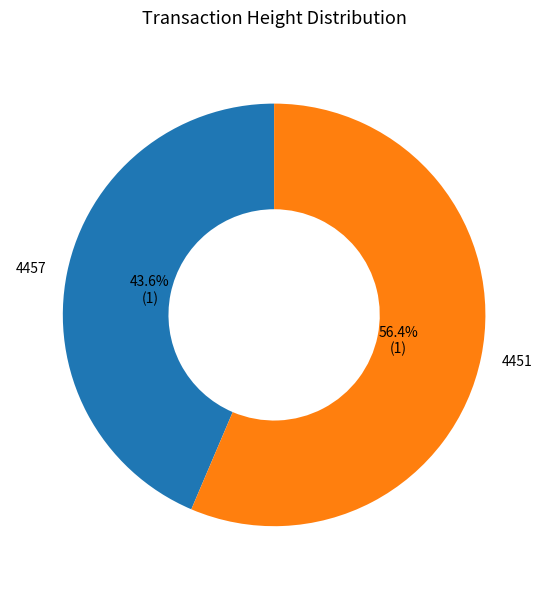

Between 4457 and 4451, which is larger?

4451